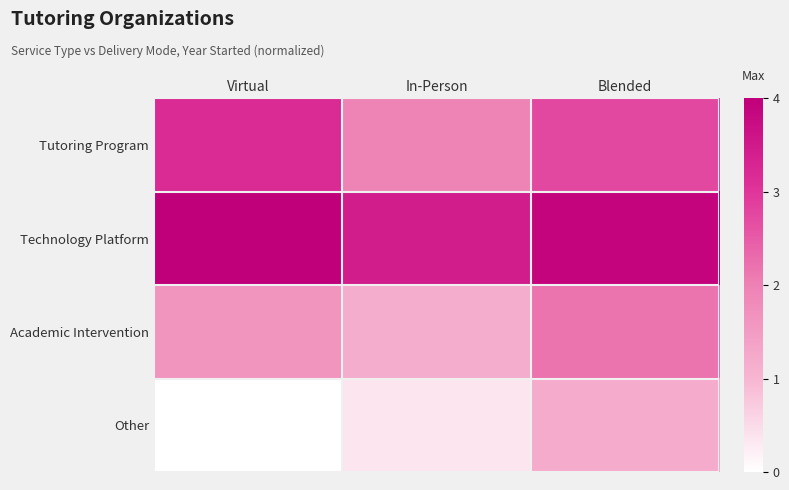

What is the total value across all series at In-Person?

6.9